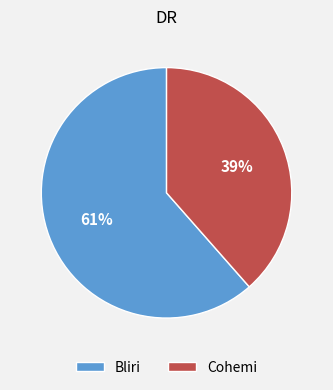

What is the ratio of the value at Cohemi to the value at Bliri?

0.6